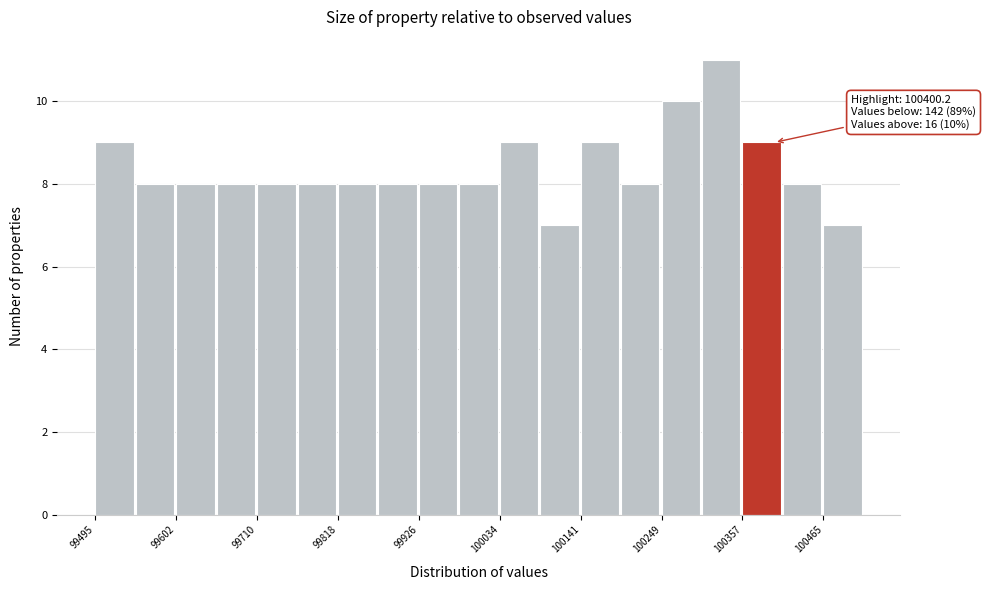

Read against the x-axis, roughly where is the centre of the tallest bar?

100320